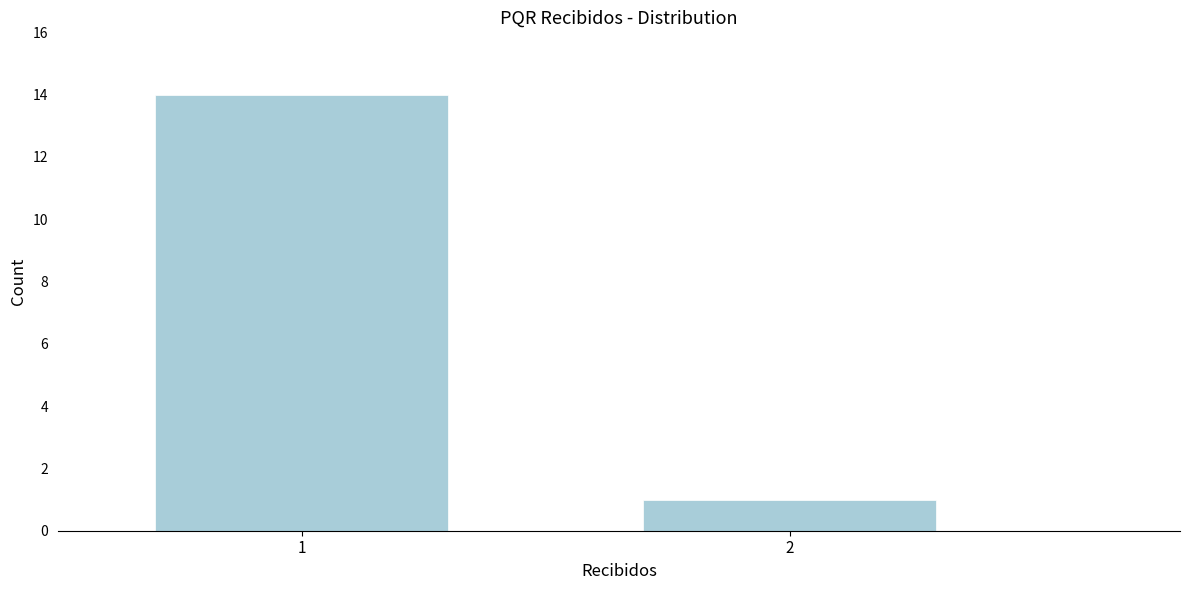

Reading left to right, list all the values displayed in this chart.

1=14	2=1